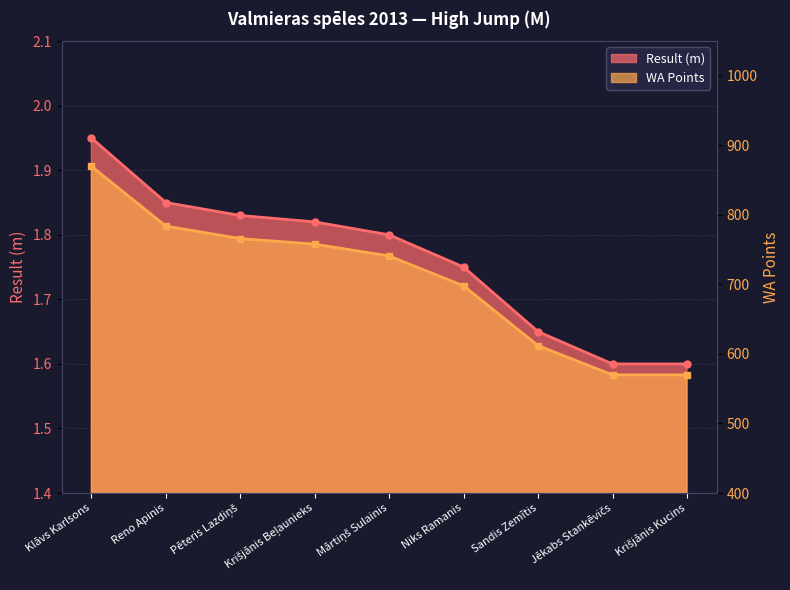

How many categories are shown in the chart?

9